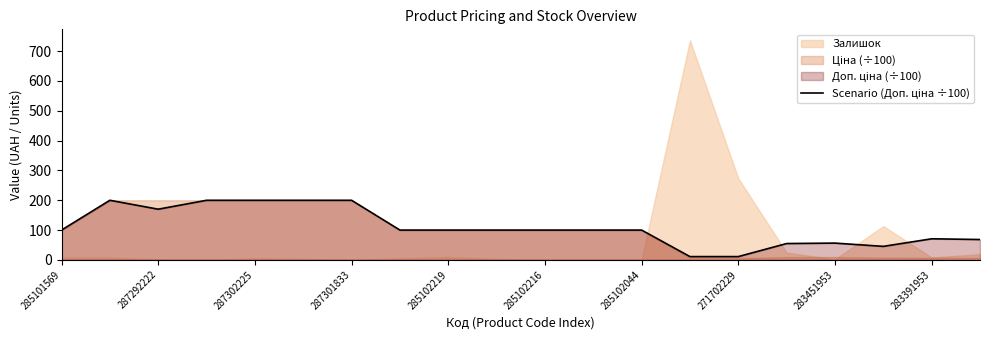

How many values exceed 99?

13